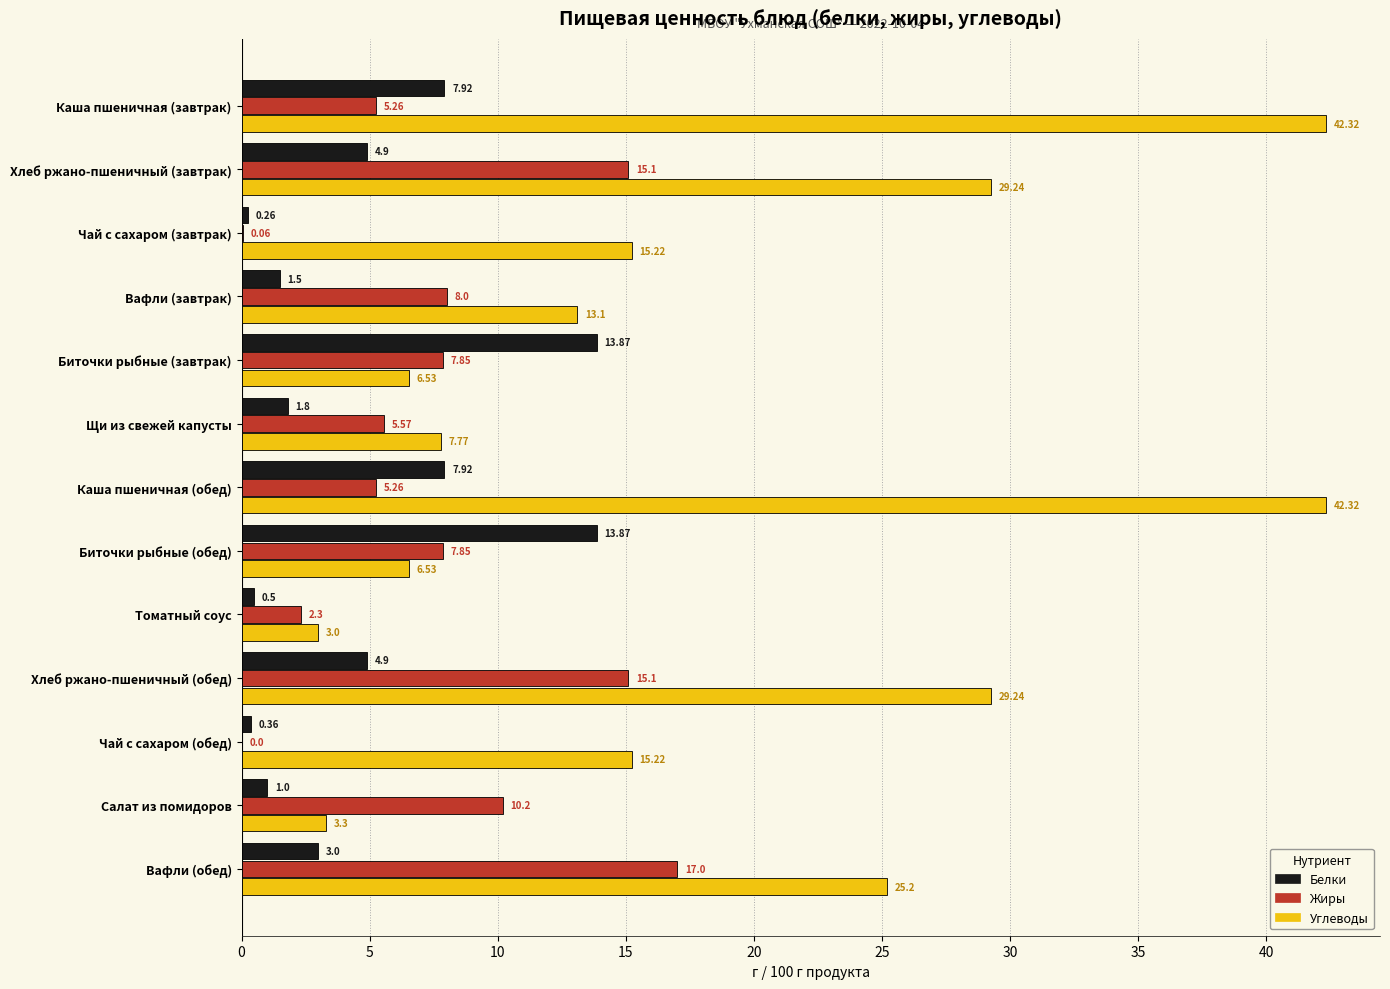

What are all the series names shown in the legend?

Белки, Жиры, Углеводы